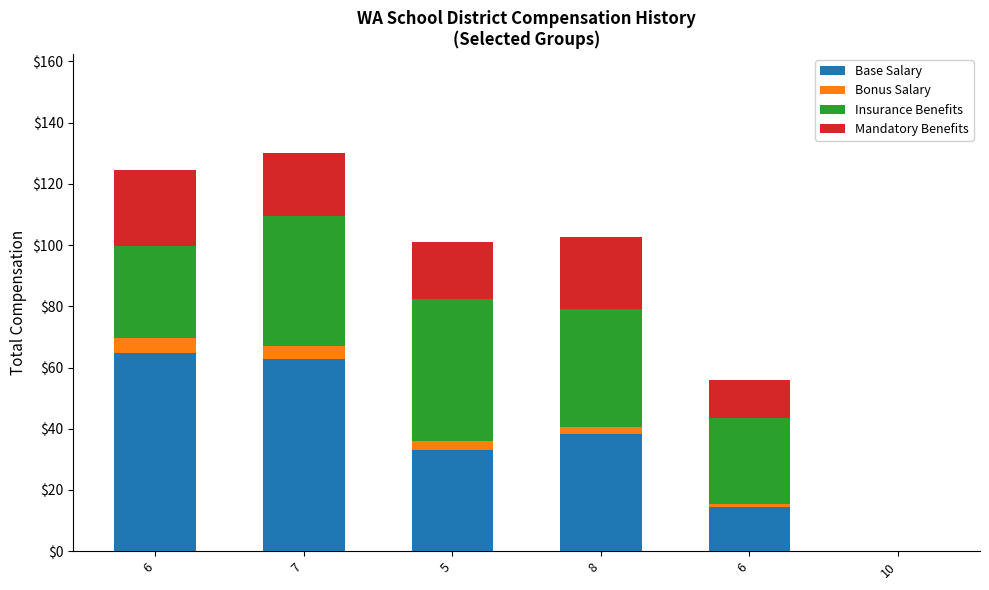

At 10, list the series in order from smallest to largest.

Base Salary, Bonus Salary, Insurance Benefits, Mandatory Benefits